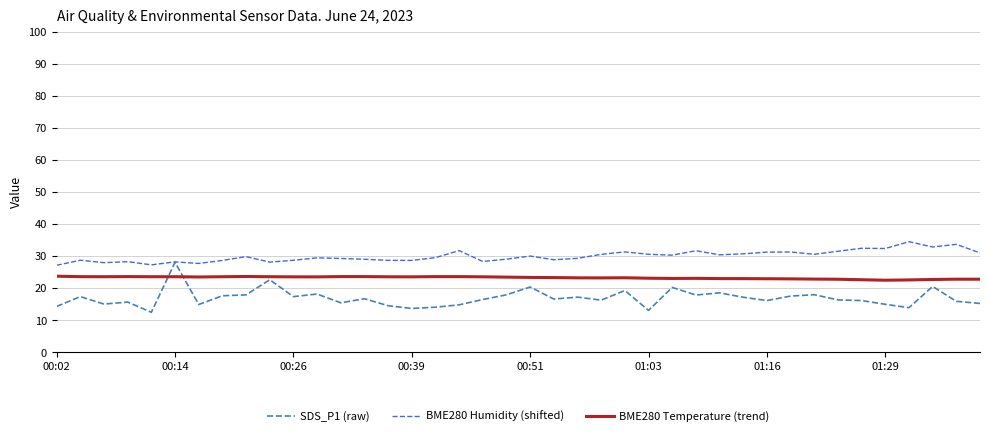

Count the number of categories in the chart.

40